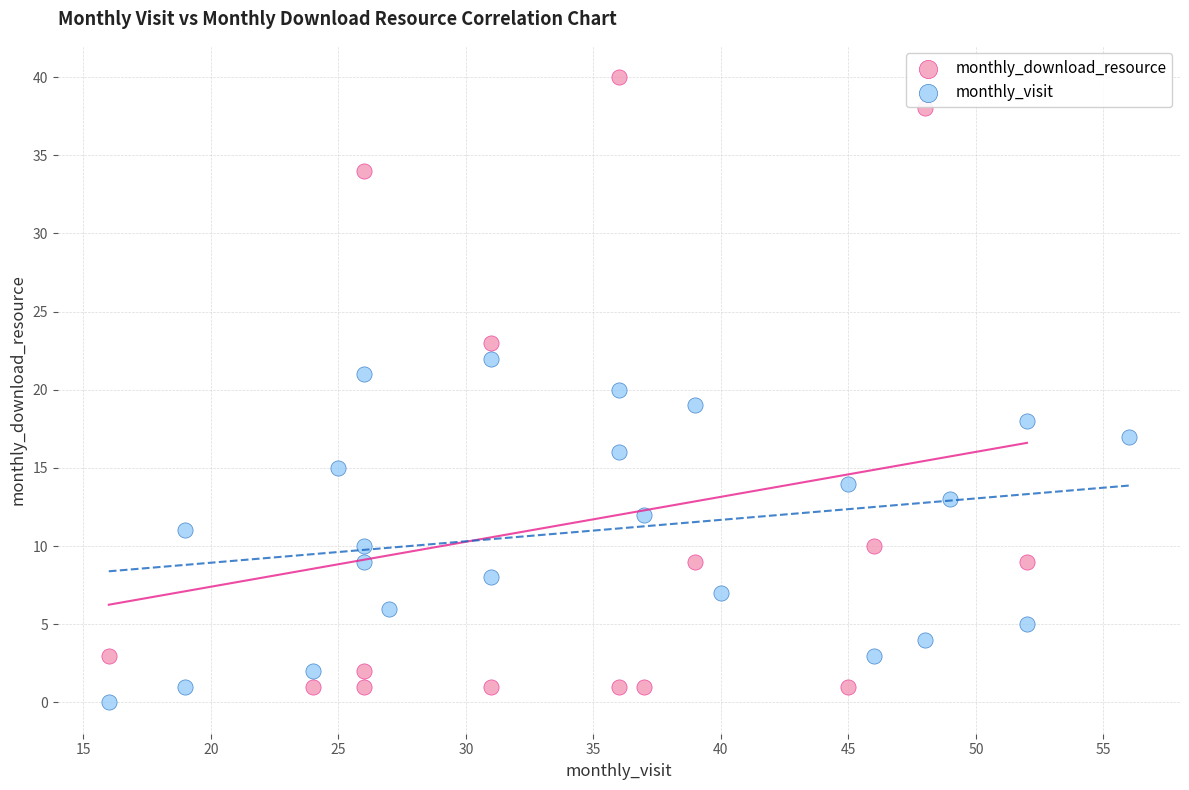

Which series has the widest spread of Y values?

monthly_download_resource